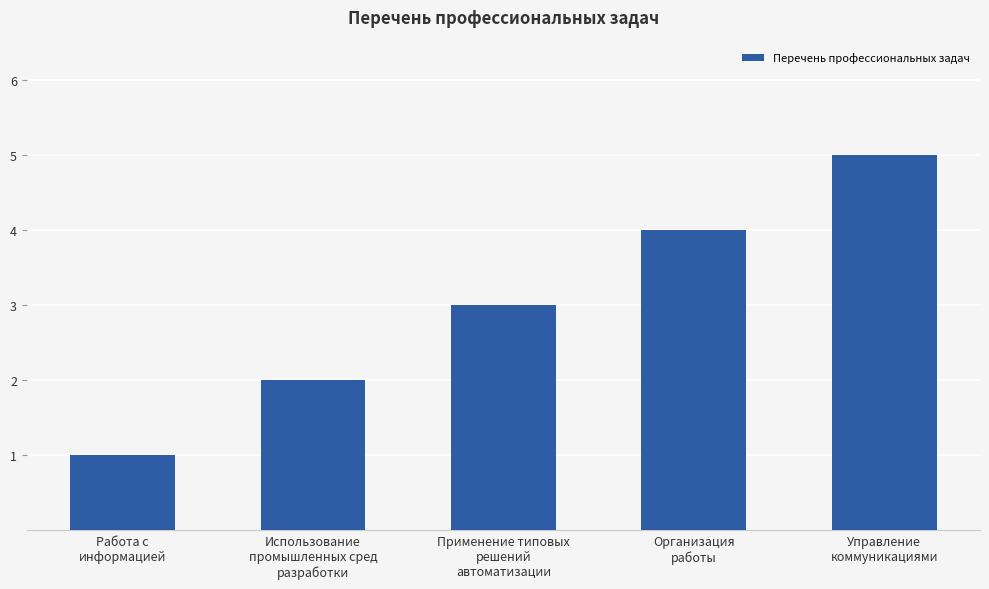

How many categories are shown in the chart?

5